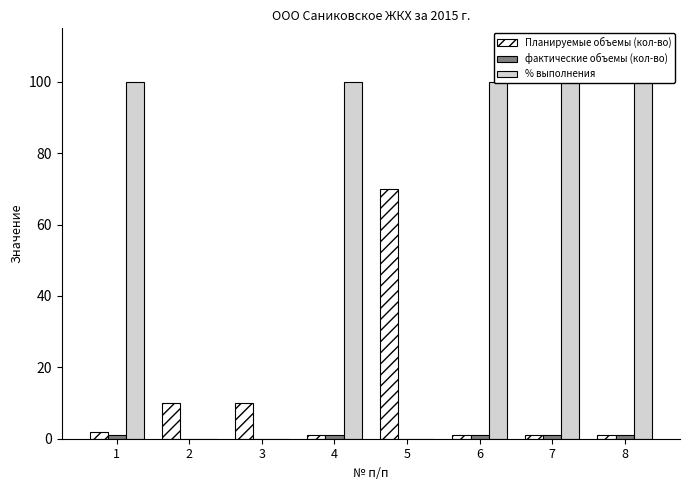

True or false: фактические объемы (кол-во) has a value of 1 at 6.

True